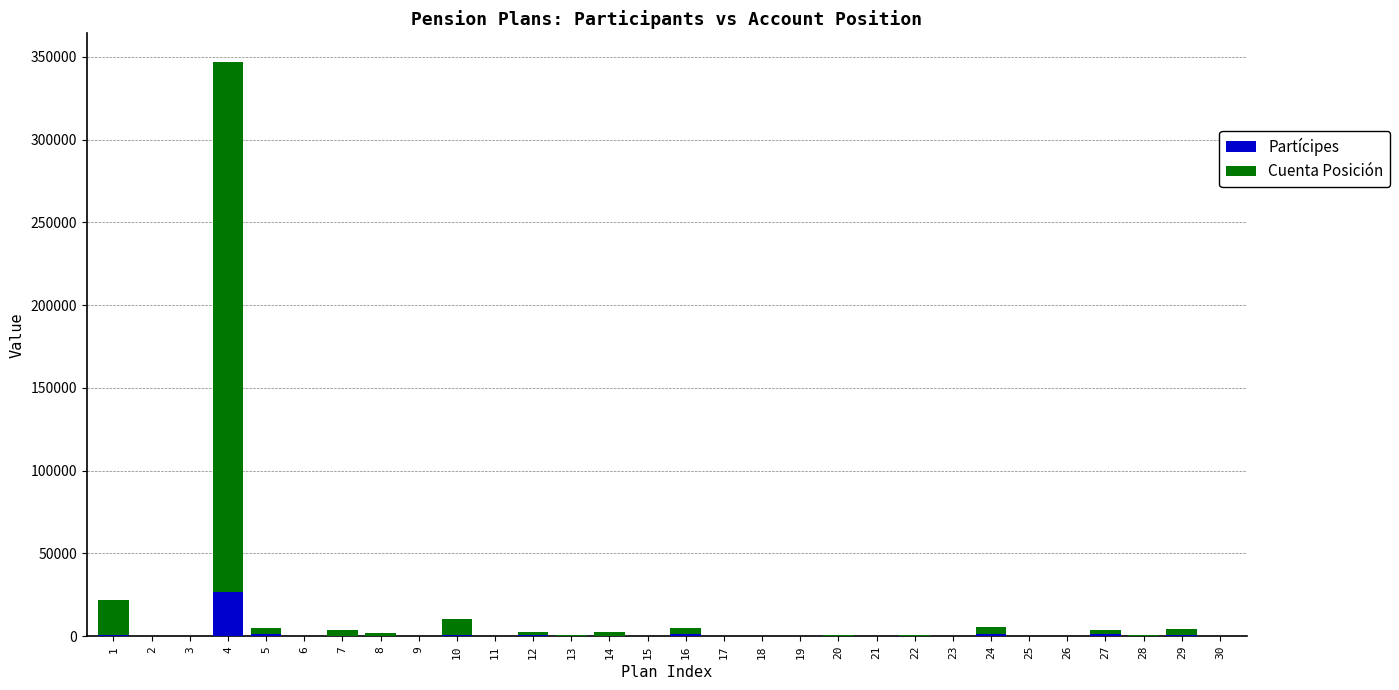

At which category is the sum across all series the highest?

4